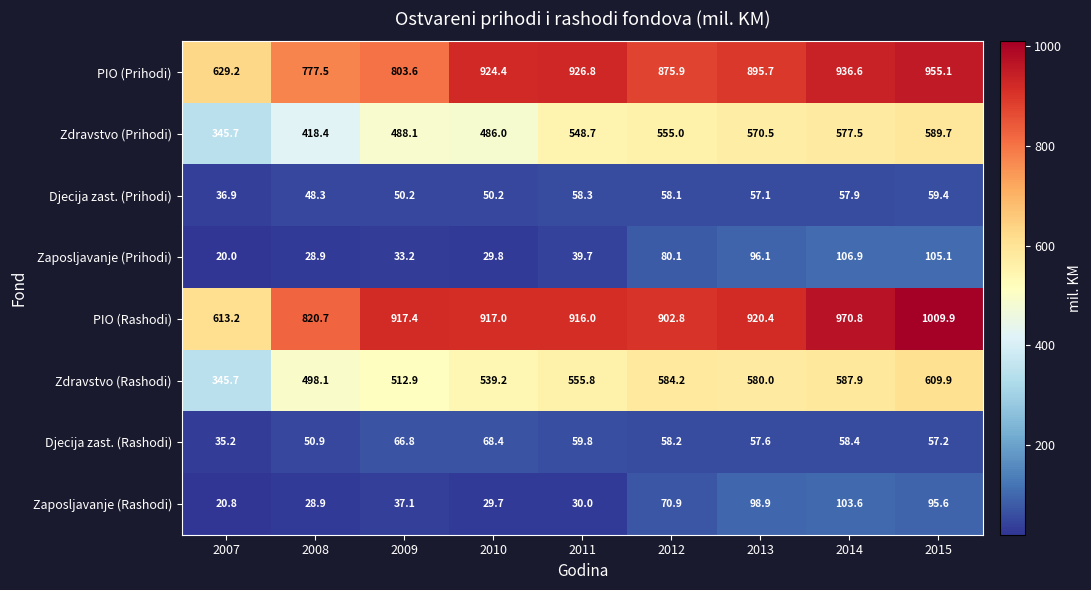

Which category has the lowest value across all series?

2007